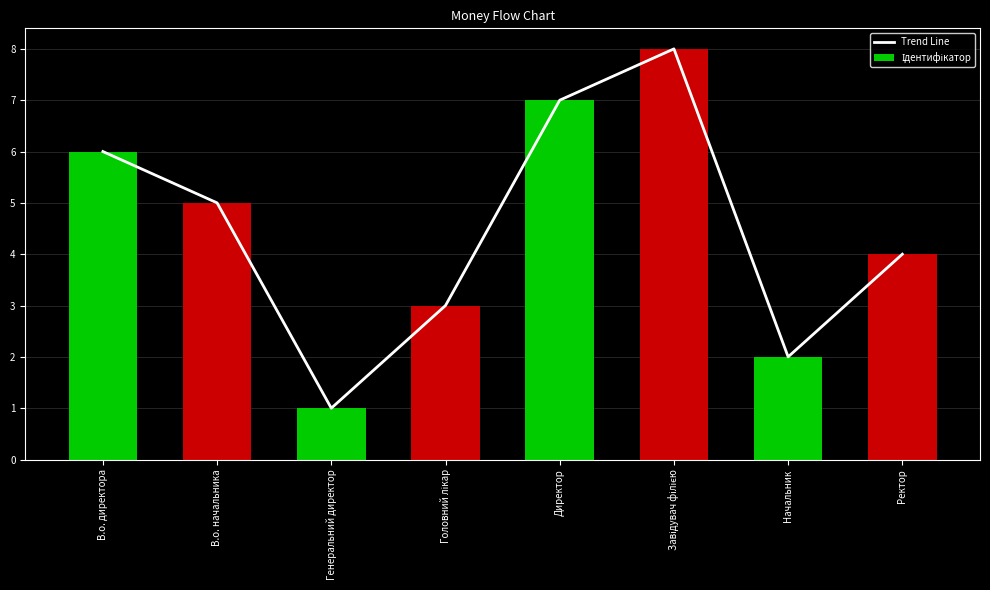

Between Генеральний директор and Директор, which series saw the biggest shift?

Trend Line